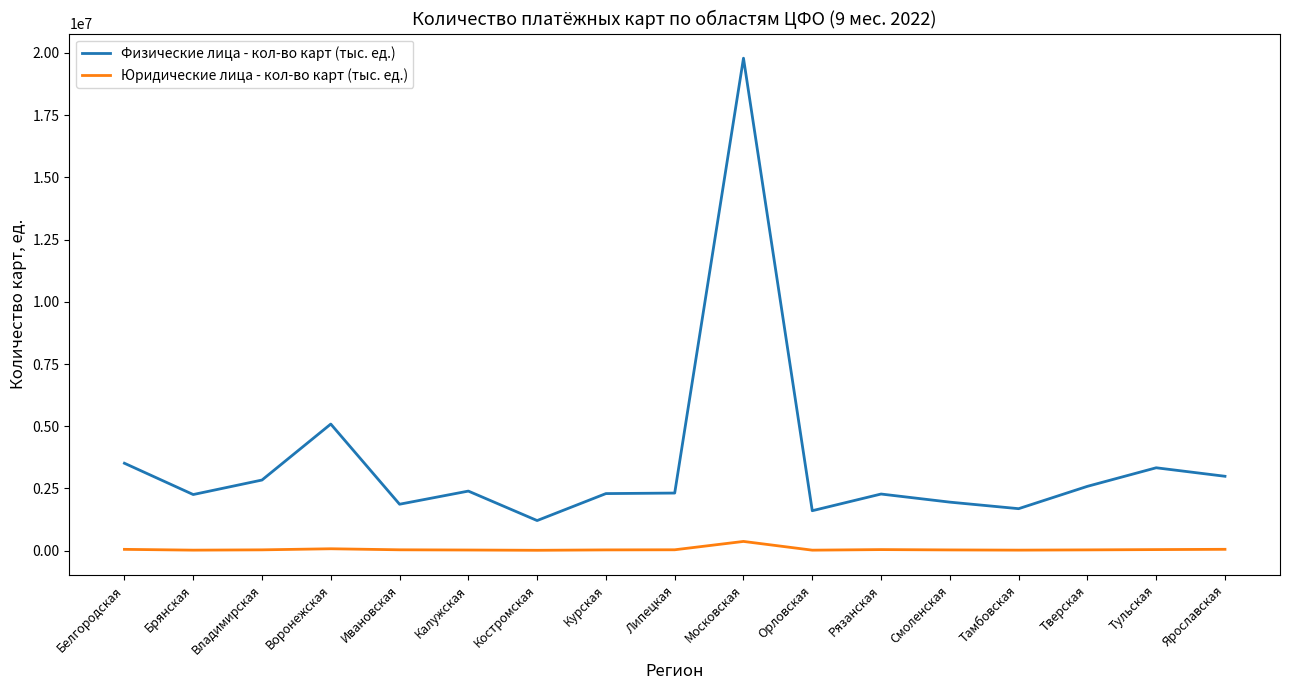

Which series changed the most between Белгородская and Ярославская?

Физические лица - кол-во карт (тыс. ед.)